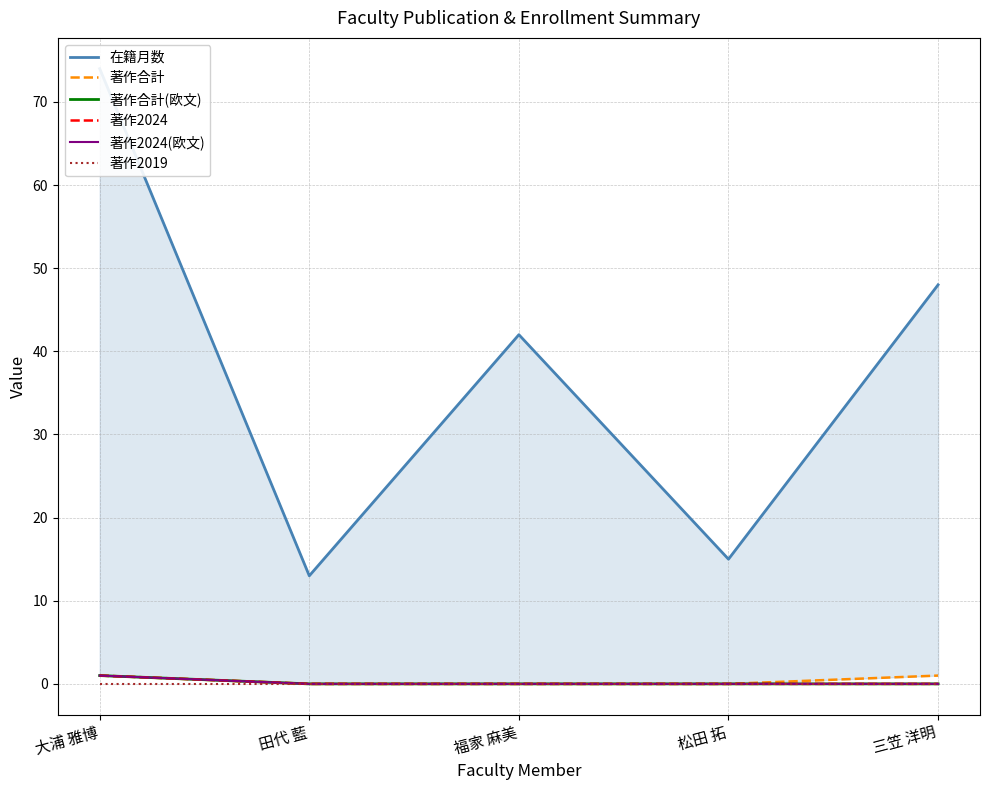

The 著作合計(欧文) series shows 0 at 松田 拓. True or false?

True